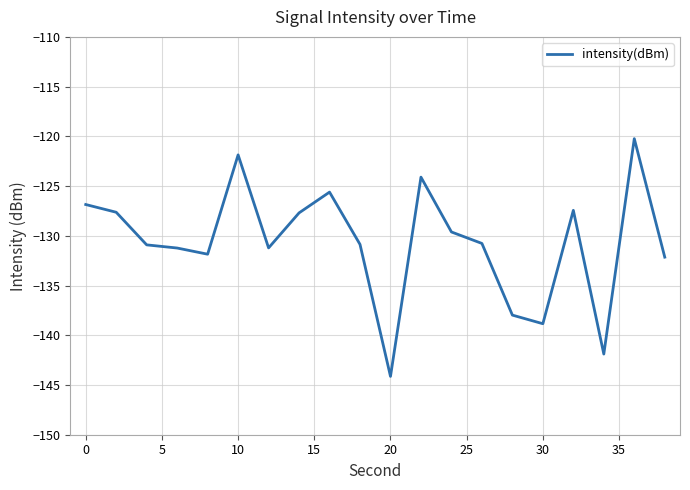

What is the difference between the maximum and minimum values?

23.9